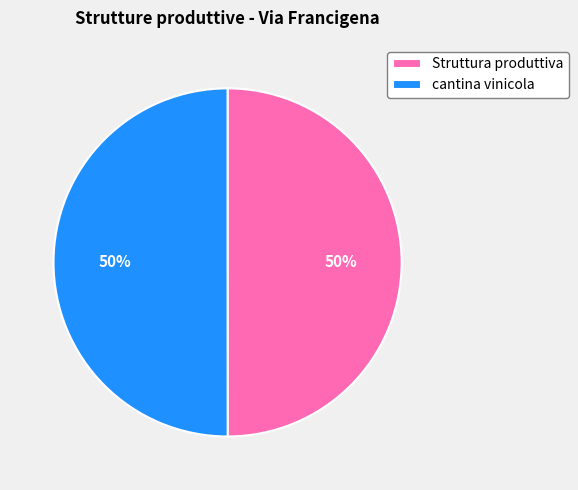

To the nearest percent, what percentage of the pie is Struttura produttiva?

50%